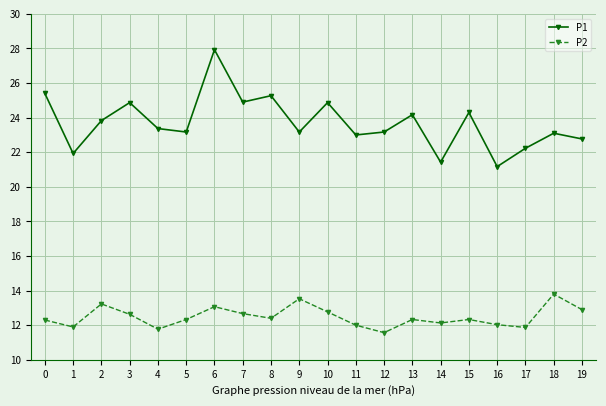

True or false: P2 and P1 cross at least once.

False